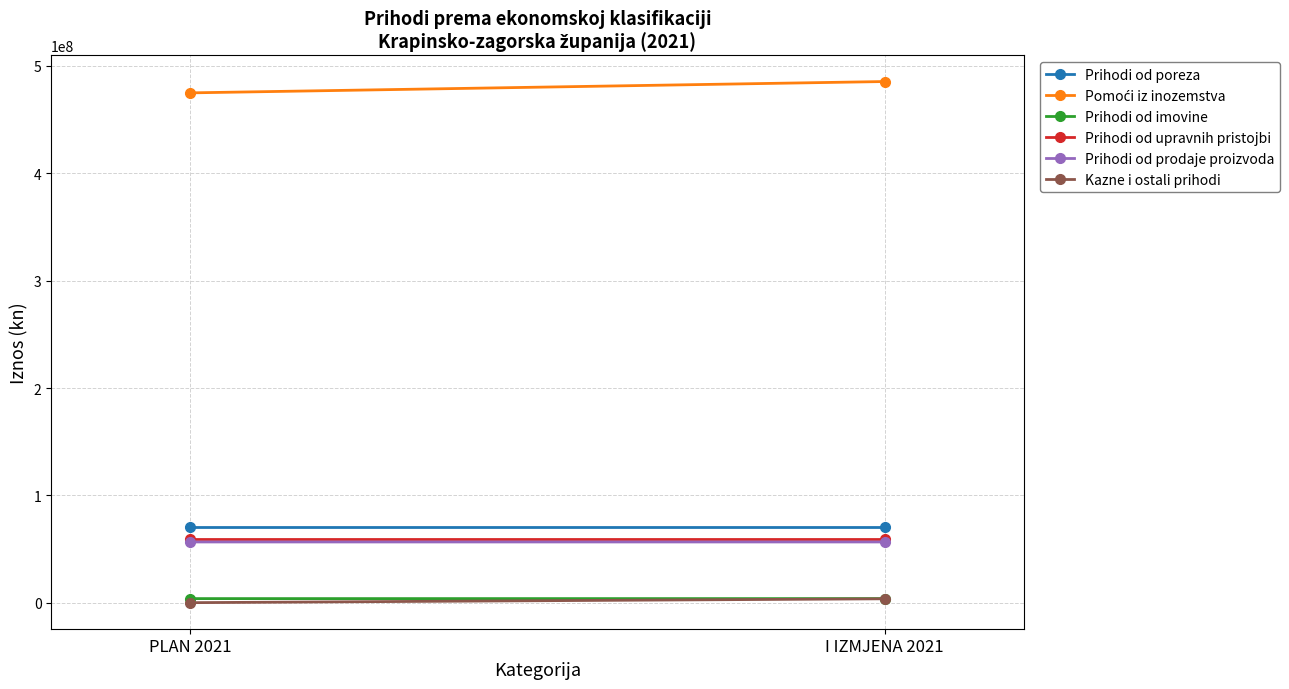

What is the average value of the Prihodi od prodaje proizvoda series?

56688259.0